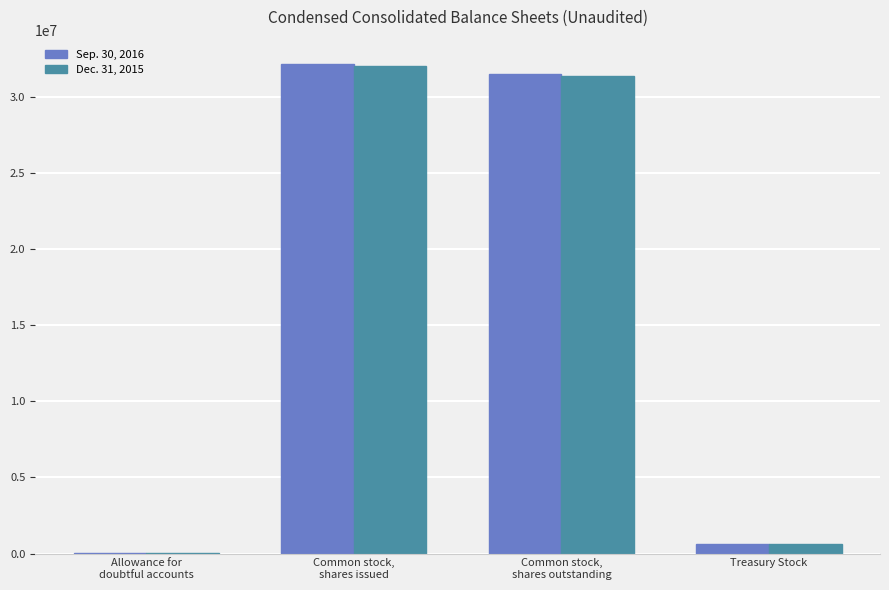

How many groups of bars are there?

4